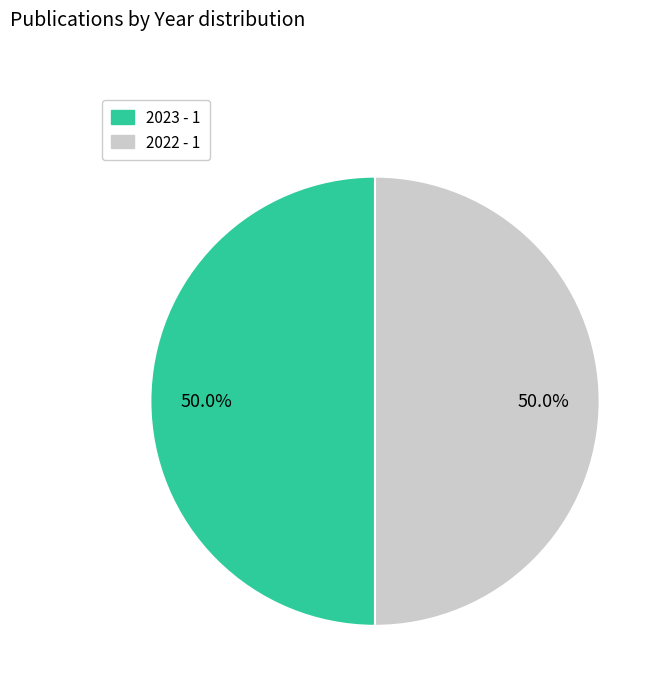

What percentage do 2023 and 2022 together represent?

100.0%